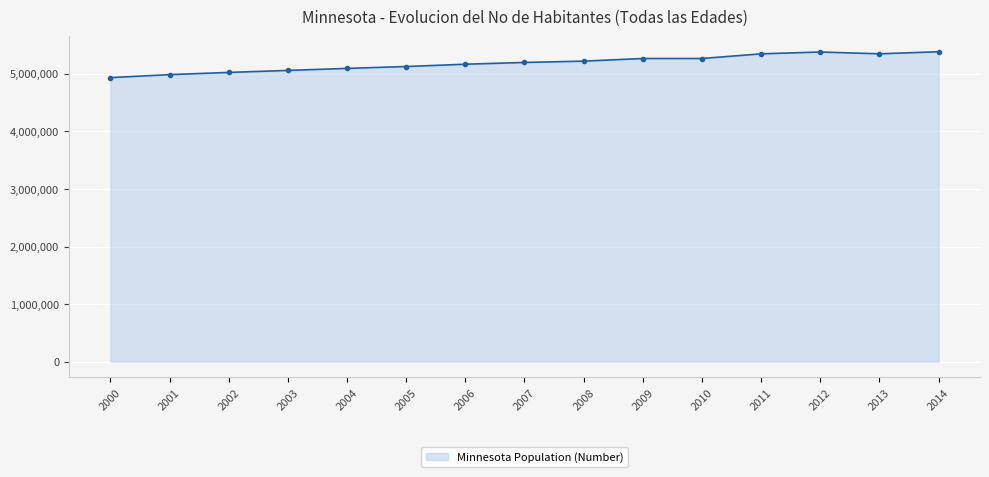

What is the difference between the values at 2012 and 2005?

252400